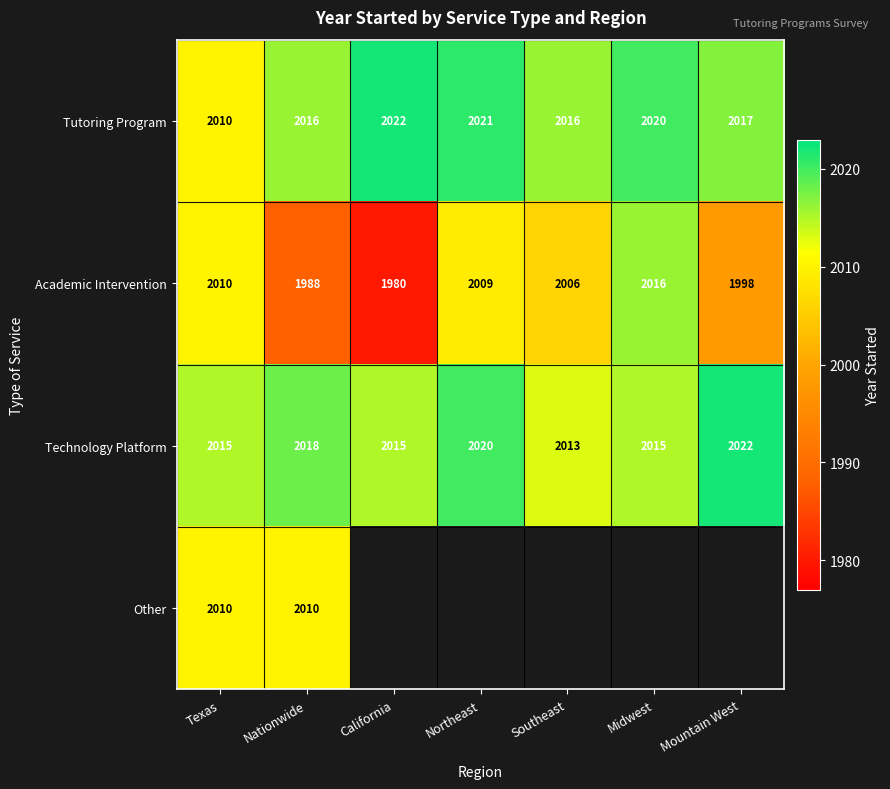

List the labels in order of Academic Intervention value, smallest first.

California, Nationwide, Mountain West, Southeast, Northeast, Texas, Midwest